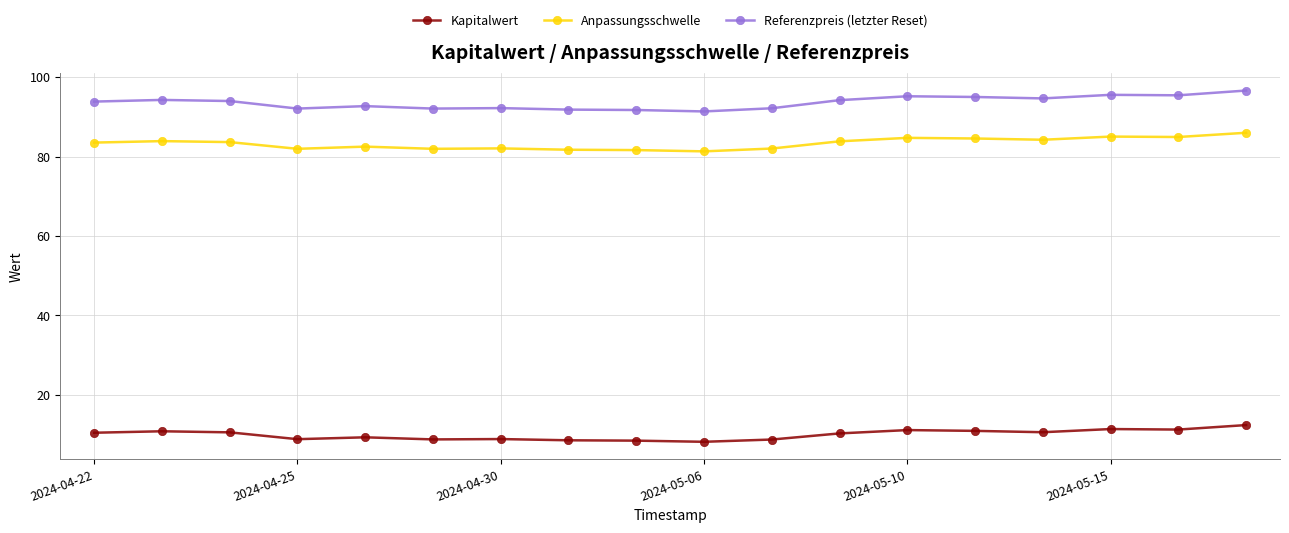

What is the value of the Referenzpreis (letzter Reset) point at the 16th from the left?

95.5